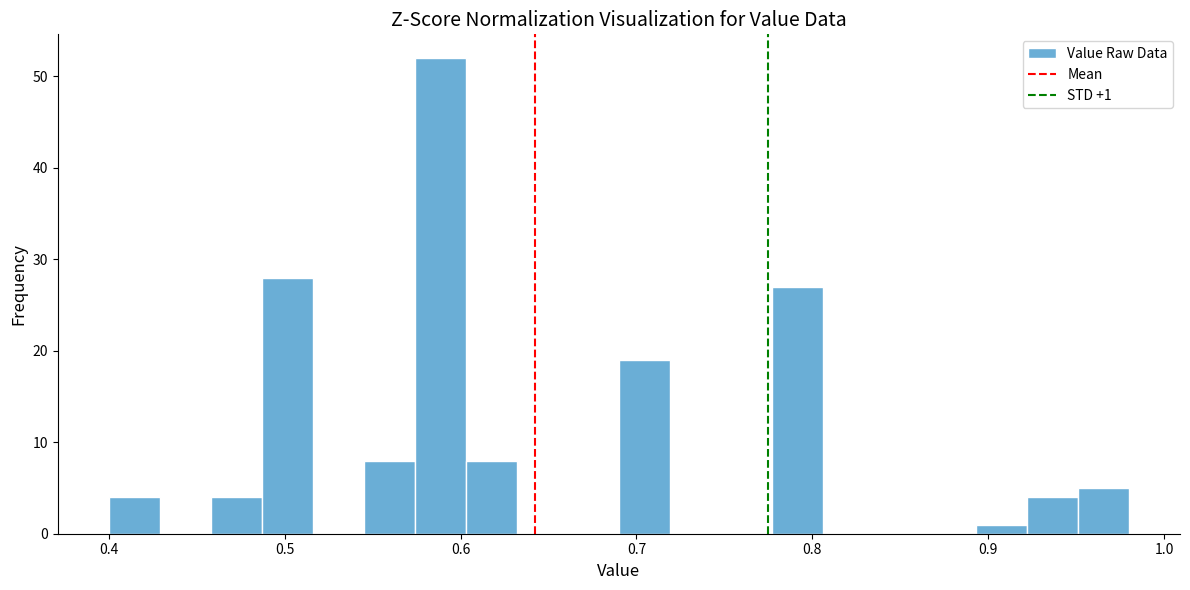

Around what value on the x-axis is the tallest bar? Give the approximate position of its centre, as read against the axis.

0.59